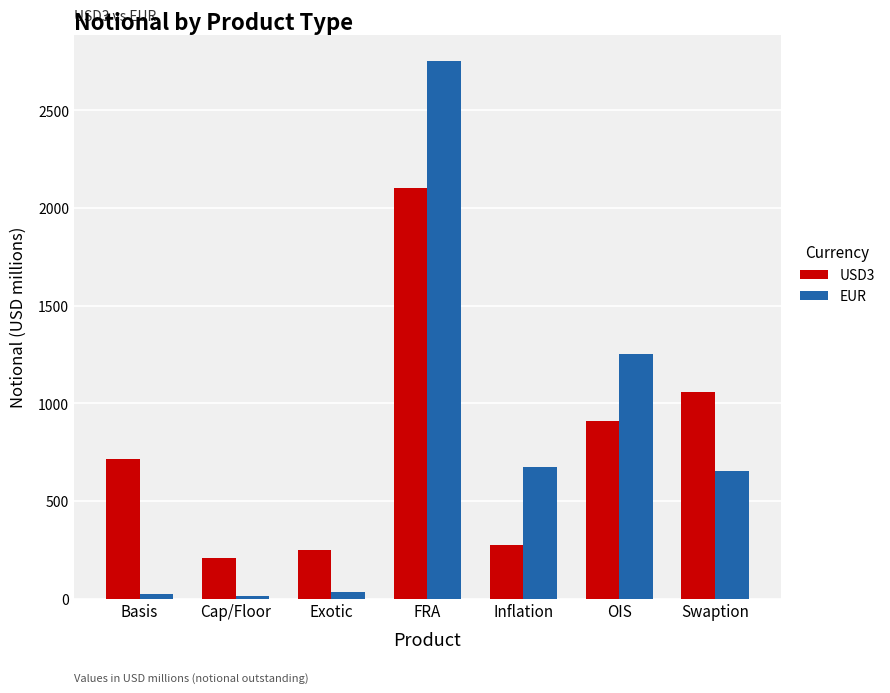

What is the label of the 1st bar from the right?

Swaption